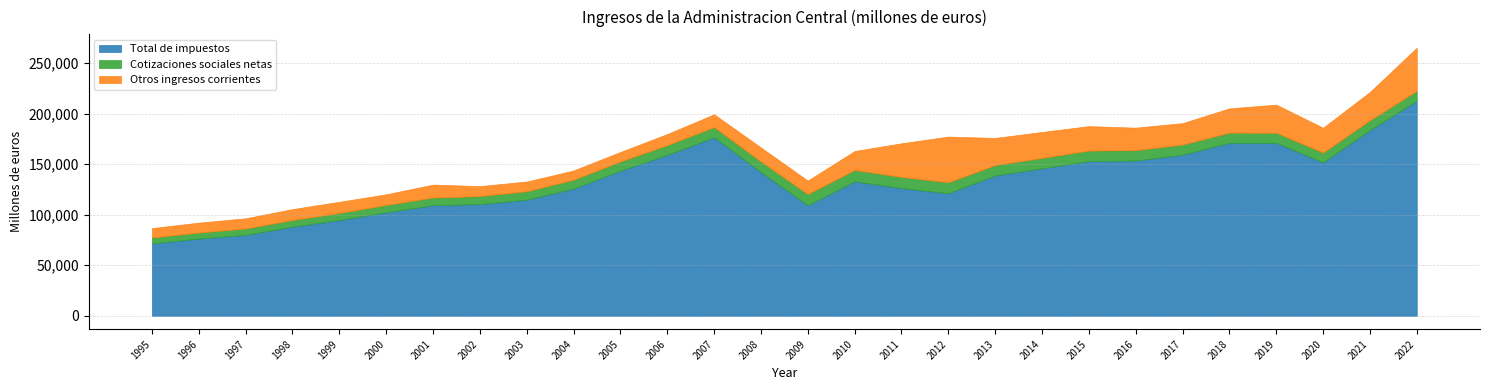

What are all the series names shown in the legend?

Total de impuestos, Cotizaciones sociales netas, Otros ingresos corrientes